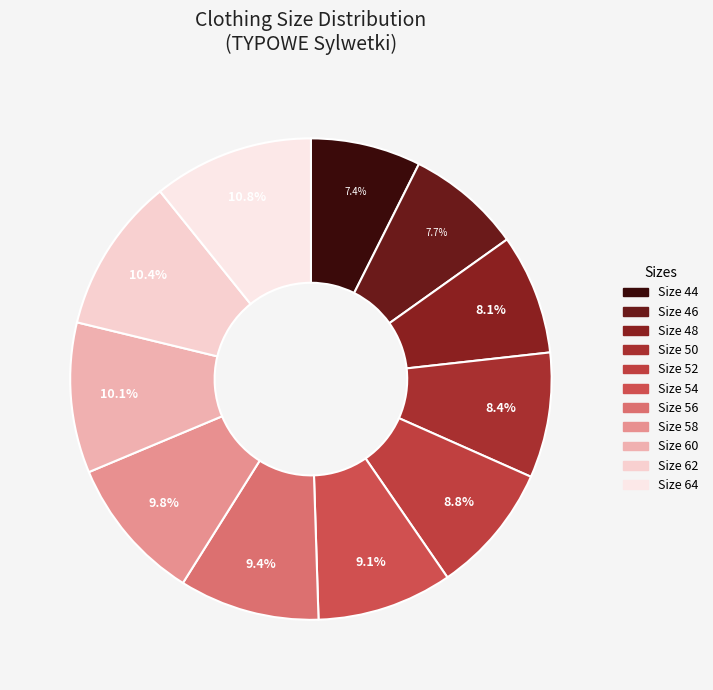

How many segments does this pie chart have?

11